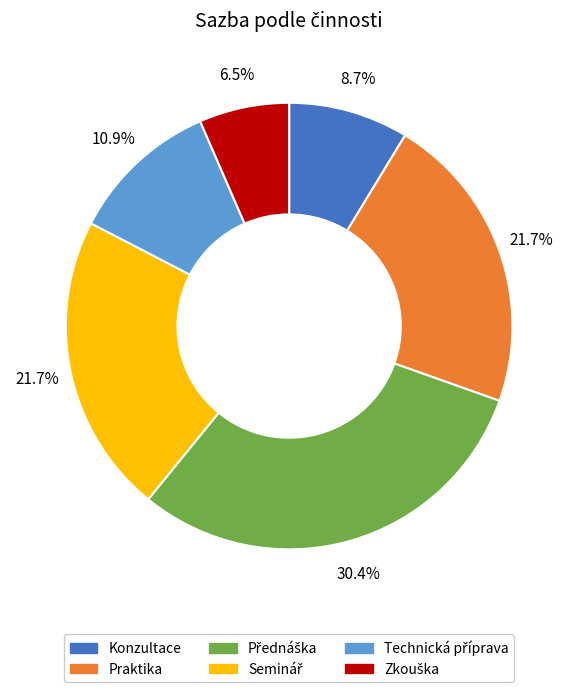

Count the number of slices in the pie.

6